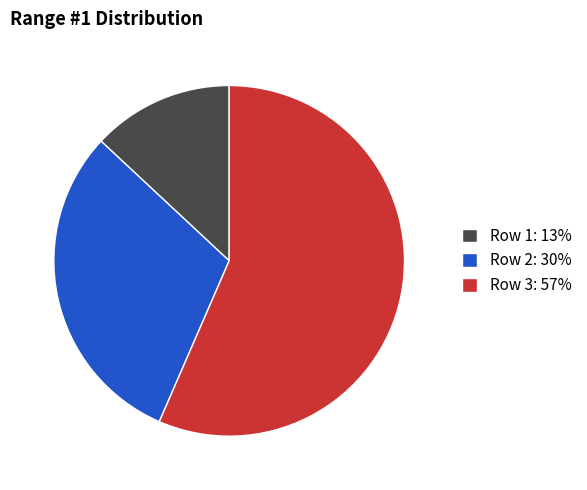

Rank the categories by value from lowest to highest.

Row 1, Row 2, Row 3